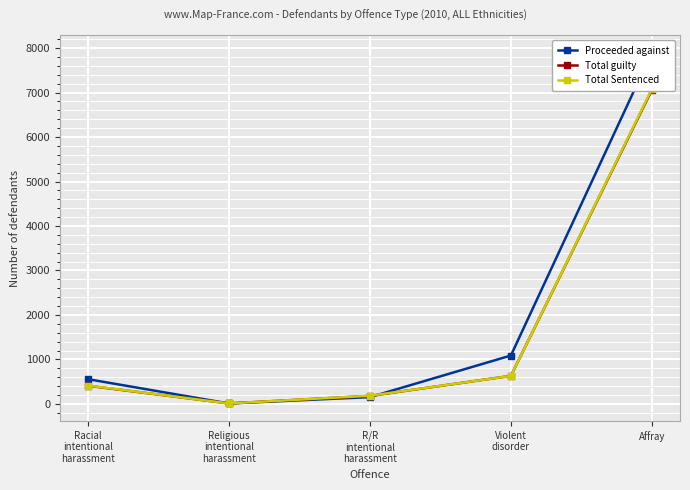

Which series has the largest total across all categories?

Proceeded against